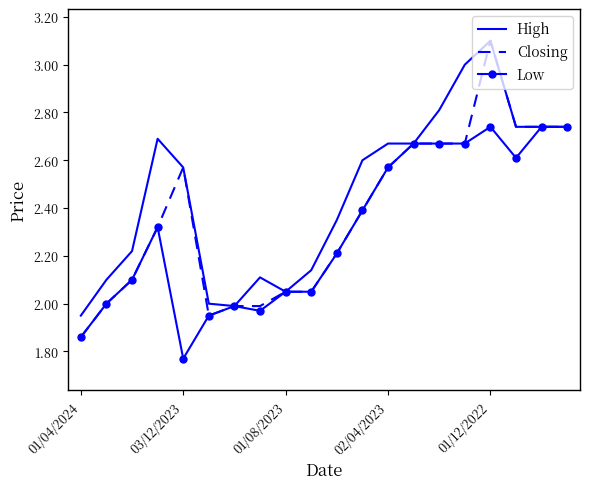

What is the greatest value displayed?

3.1